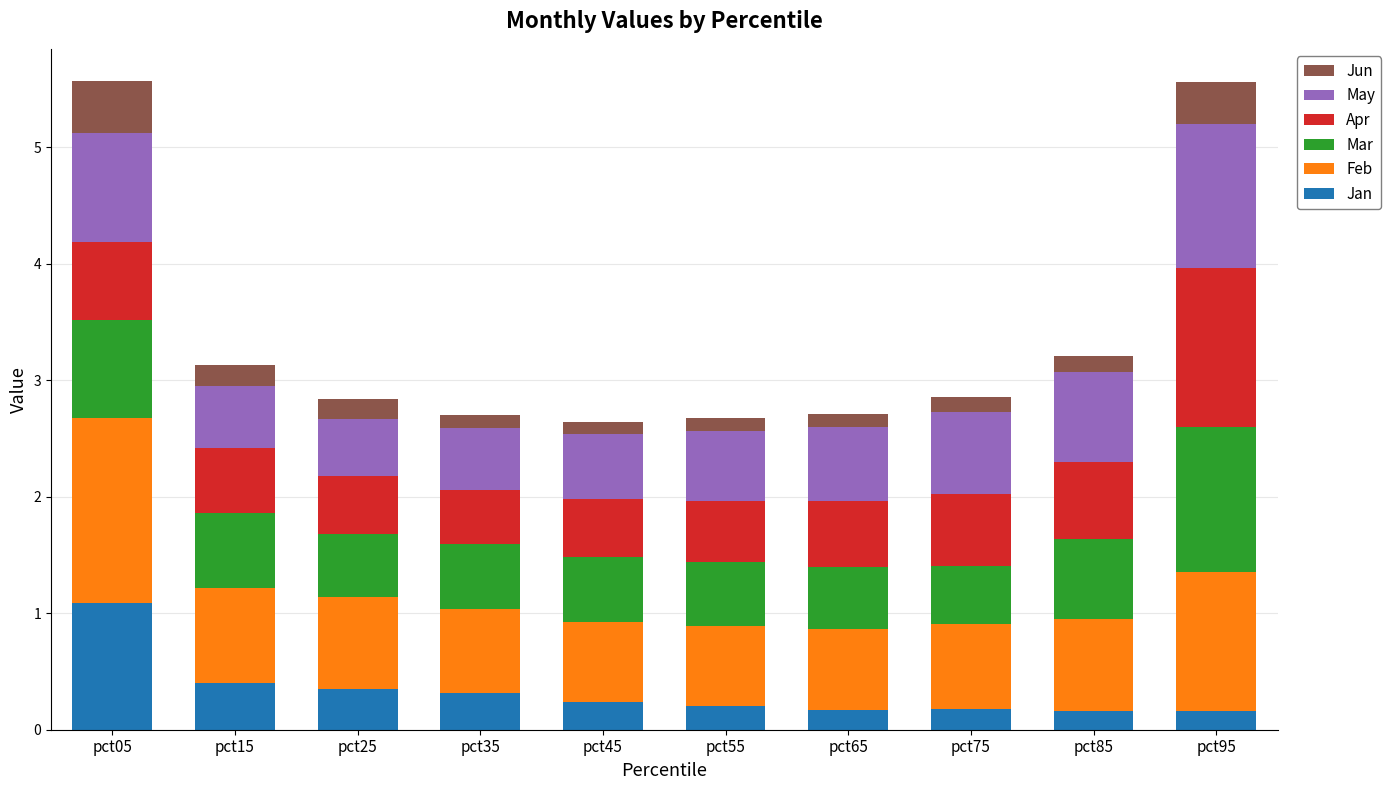

What is the maximum value for Jan?

1.1